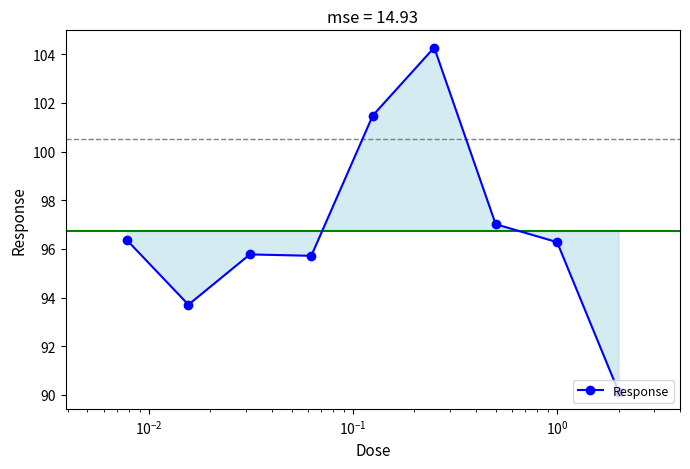

What is the average value?

96.7